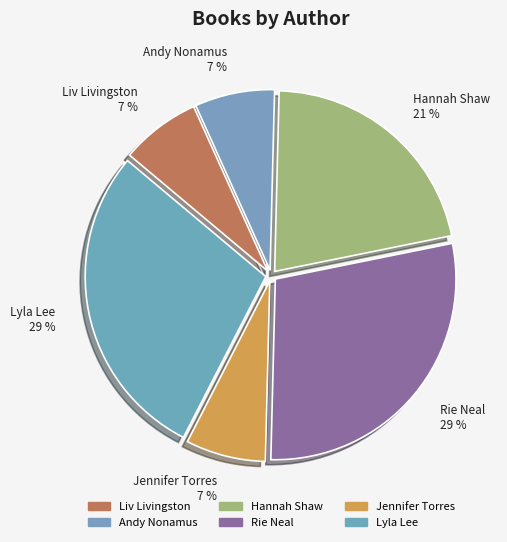

Does any single category account for the majority?

No